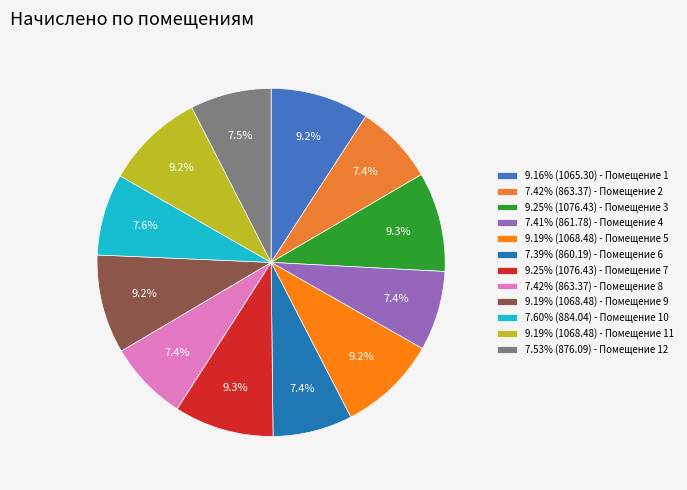

How many segments does this pie chart have?

12